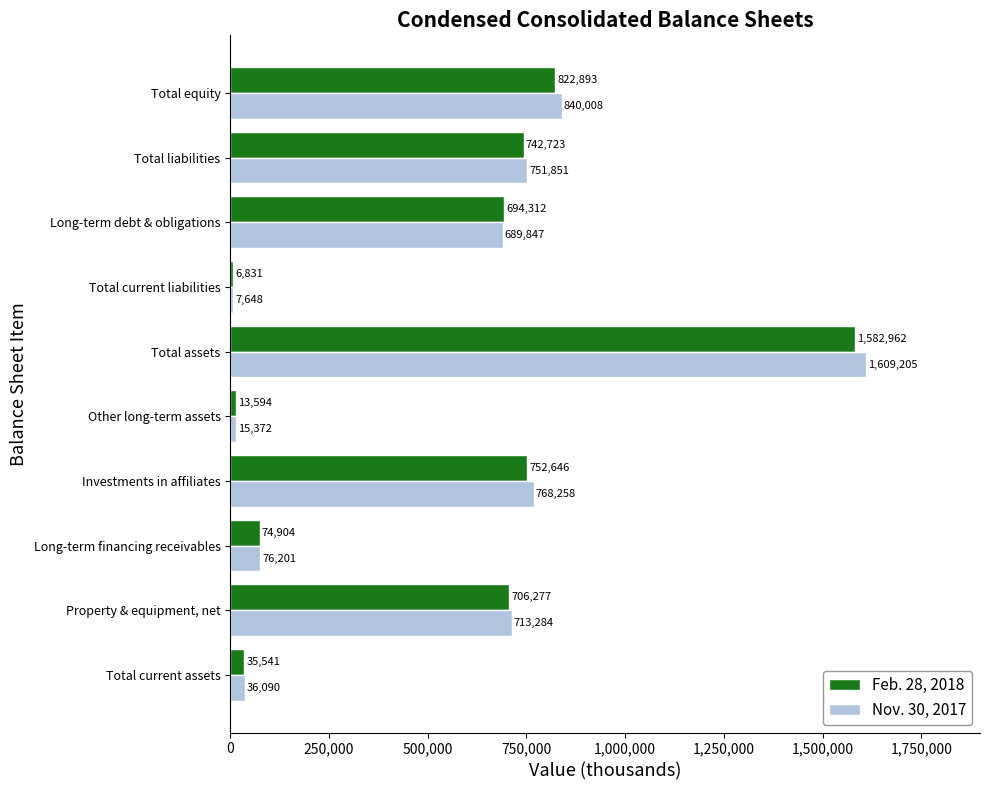

What is the smallest value displayed?

6831